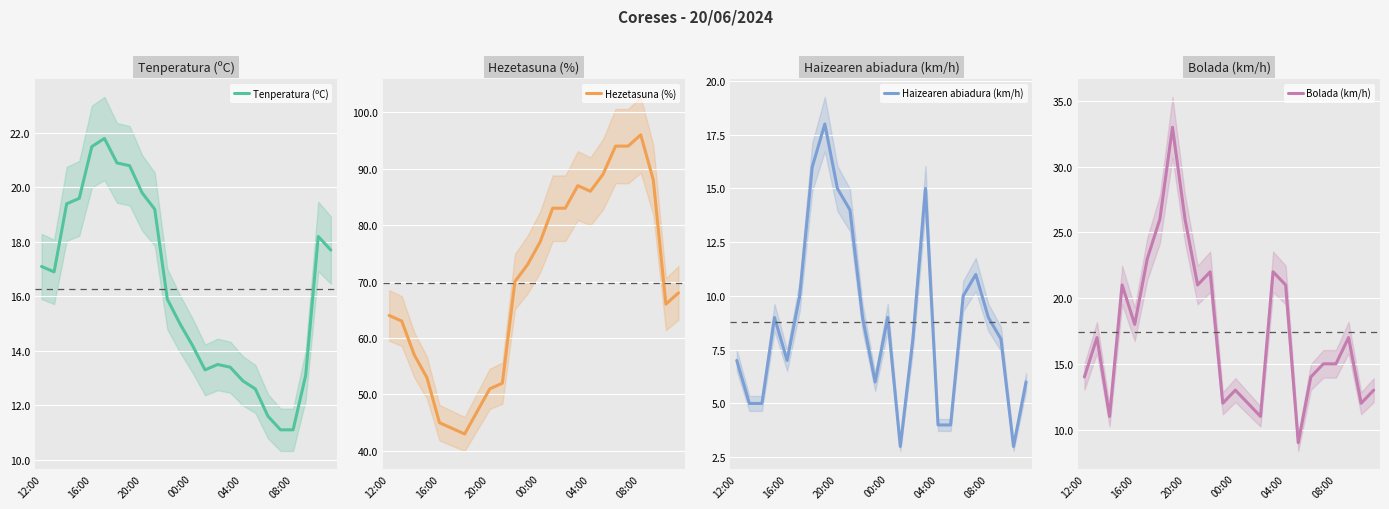

What is the minimum value shown in the chart?

3.0